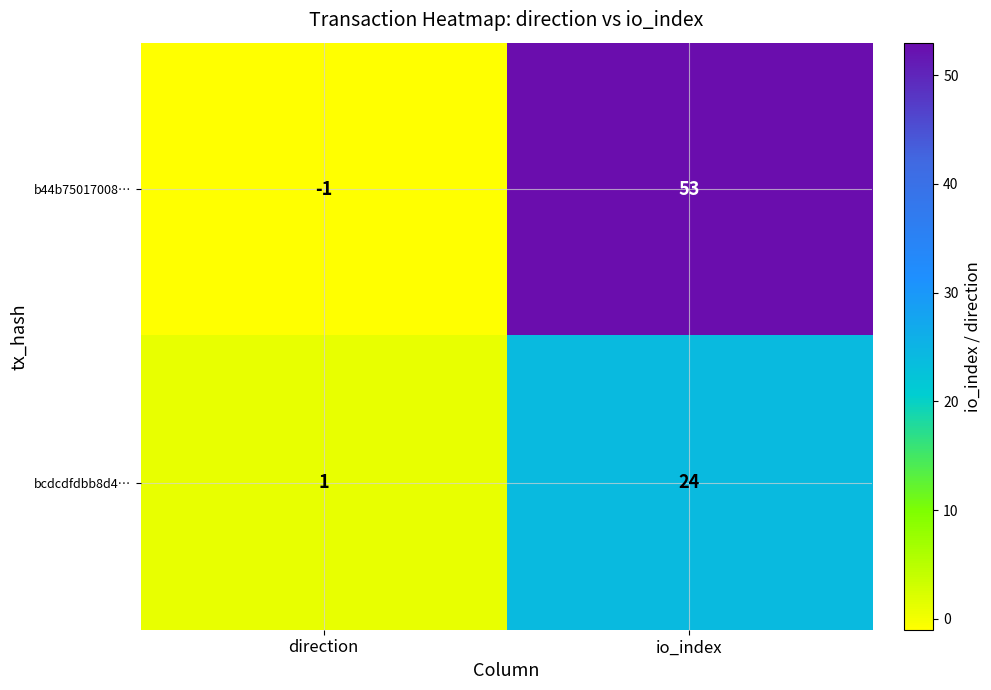

Reading left to right, transcribe all the data shown in this chart.

b44b75017008…: direction=-1	io_index=53
bcdcdfdbb8d4…: direction=1	io_index=24